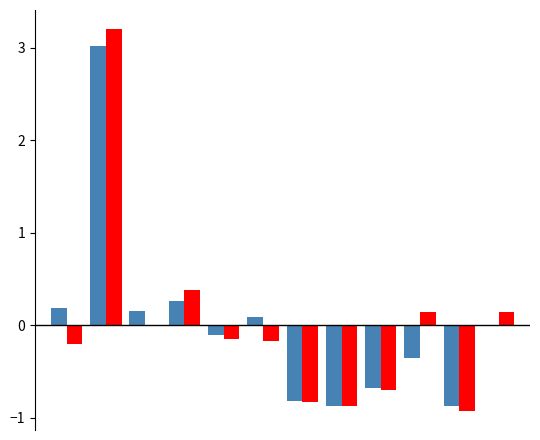

What is the greatest value displayed?

3.2